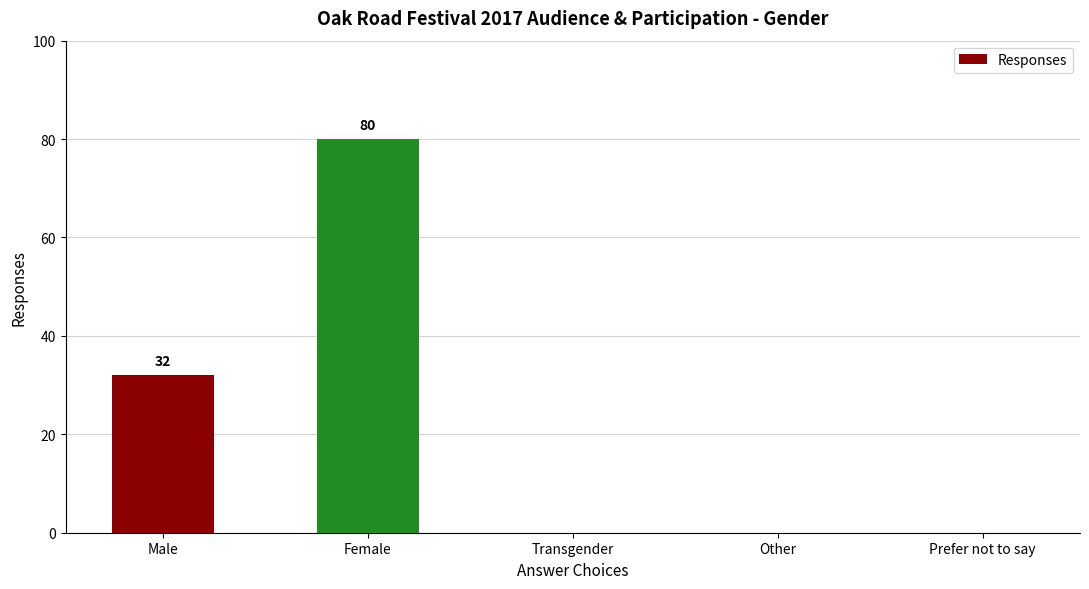

Approximately how many times larger is the value at Female compared to Male?

2.5